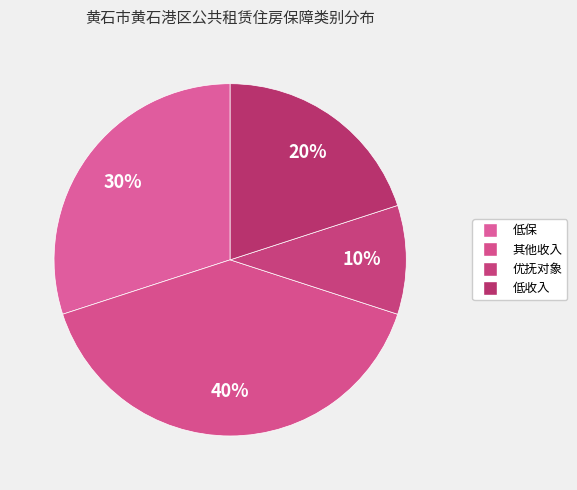

To the nearest percent, what is the average slice percentage?

25%